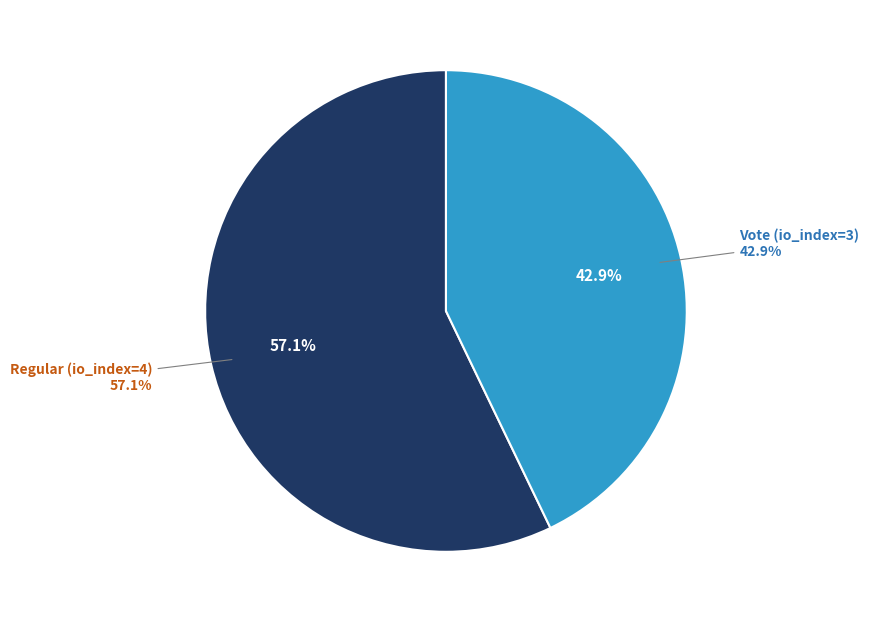

Is Vote (io_index=3) the majority of the pie?

No